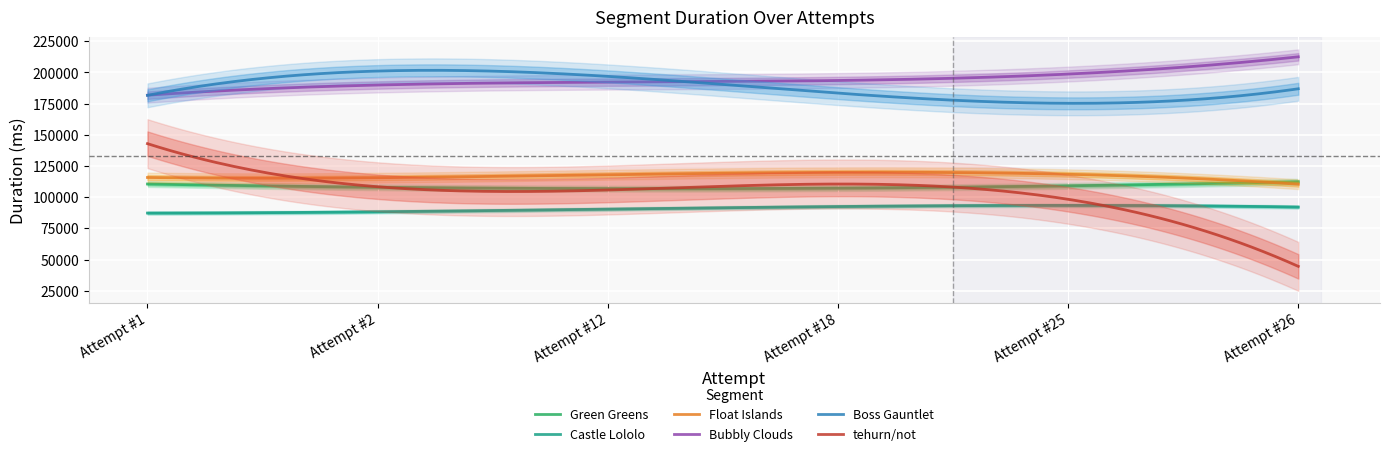

What is the minimum value for Green Greens?

106853.1